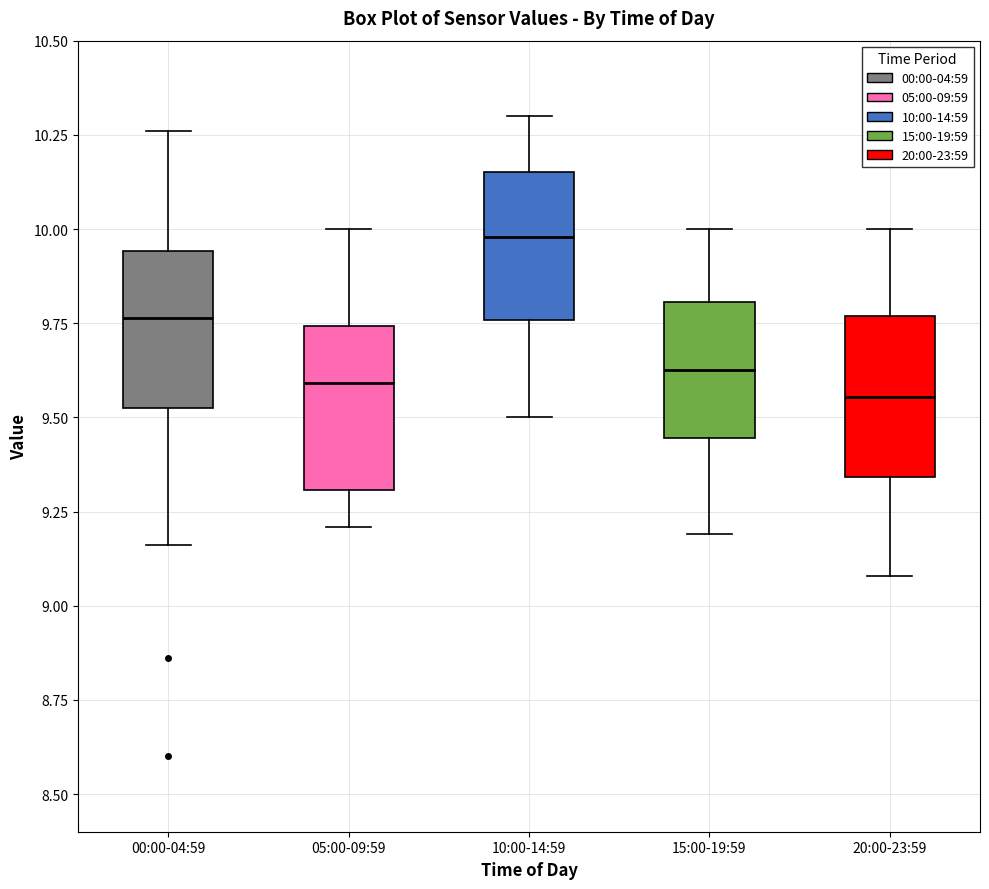

Reading left to right, read every box against the y-axis: the position of its median line, the range the box covers, and the ends of its whiskers. The values are not printed on the chart, so give them approximately, as read against the axis.

00:00-04:59: median 9.75, box 9.55 to 9.95, whiskers 9.15 to 10.25
05:00-09:59: median 9.60, box 9.30 to 9.75, whiskers 9.20 to 10.00
10:00-14:59: median 10.00, box 9.75 to 10.15, whiskers 9.50 to 10.30
15:00-19:59: median 9.65, box 9.45 to 9.80, whiskers 9.20 to 10.00
20:00-23:59: median 9.55, box 9.35 to 9.75, whiskers 9.10 to 10.00